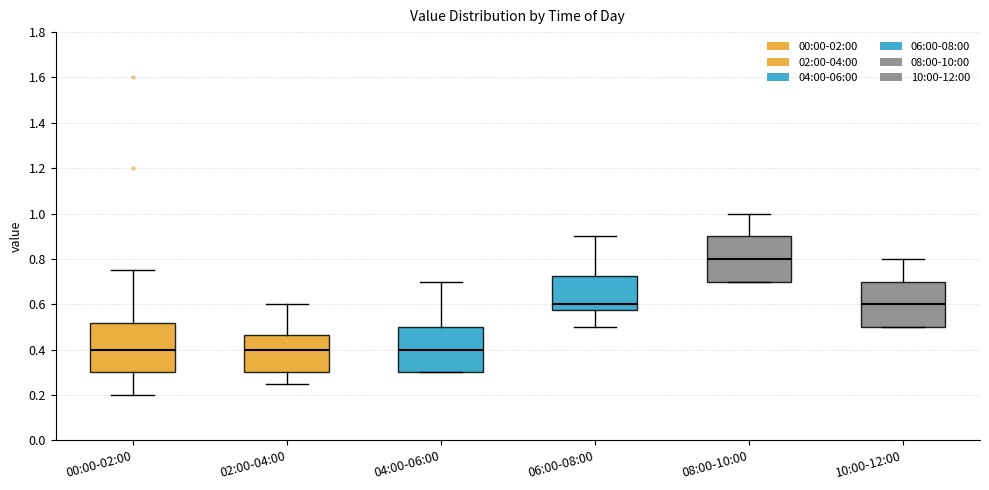

Where is the upper edge of the box for 04:00-06:00 on the y-axis? The values are not printed on the chart, so give them approximately, as read against the axis.

0.50